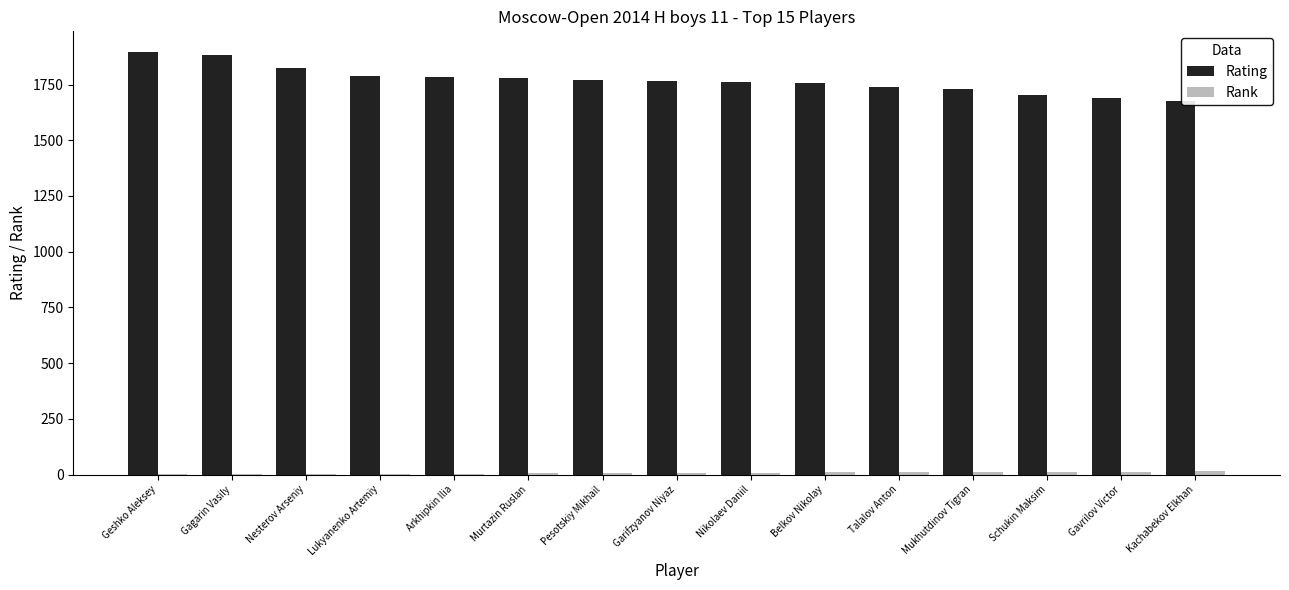

What is the sum of all Rating values?

26542